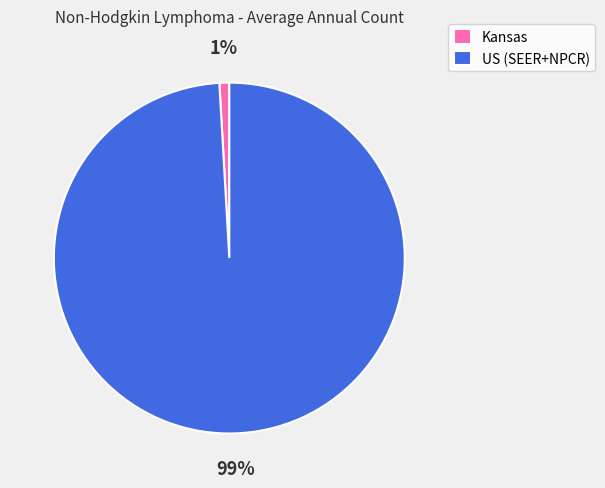

To the nearest percent, what is the difference between the US (SEER+NPCR) and Kansas slice percentages?

98%